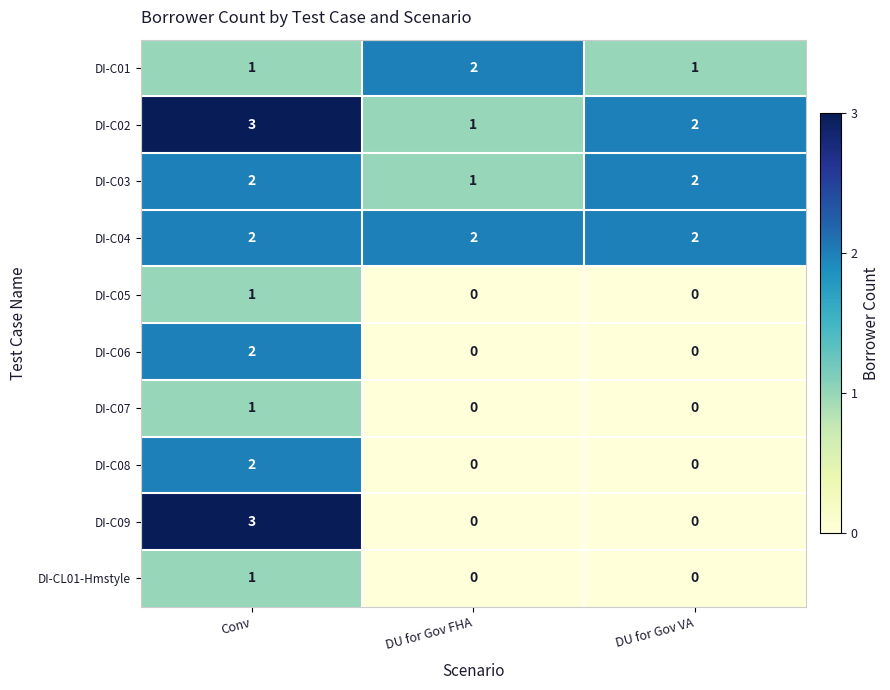

Reading left to right, what are all the values shown in this chart?

DI-C01: Conv=1	DU for Gov FHA=2	DU for Gov VA=1
DI-C02: Conv=3	DU for Gov FHA=1	DU for Gov VA=2
DI-C03: Conv=2	DU for Gov FHA=1	DU for Gov VA=2
DI-C04: Conv=2	DU for Gov FHA=2	DU for Gov VA=2
DI-C05: Conv=1	DU for Gov FHA=0	DU for Gov VA=0
DI-C06: Conv=2	DU for Gov FHA=0	DU for Gov VA=0
DI-C07: Conv=1	DU for Gov FHA=0	DU for Gov VA=0
DI-C08: Conv=2	DU for Gov FHA=0	DU for Gov VA=0
DI-C09: Conv=3	DU for Gov FHA=0	DU for Gov VA=0
DI-CL01-Hmstyle: Conv=1	DU for Gov FHA=0	DU for Gov VA=0